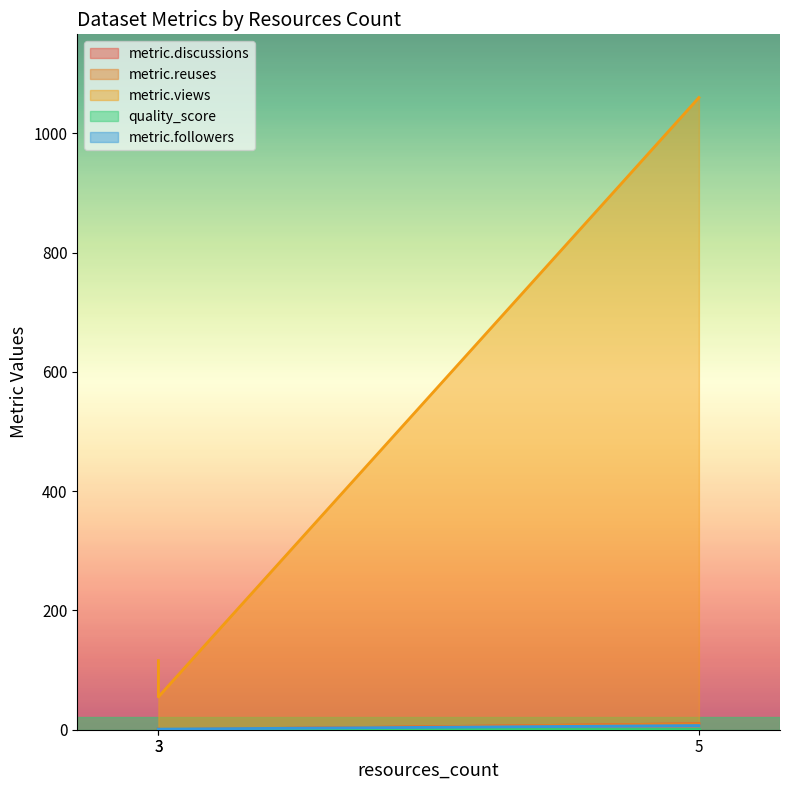

How many lines are shown in the chart?

5